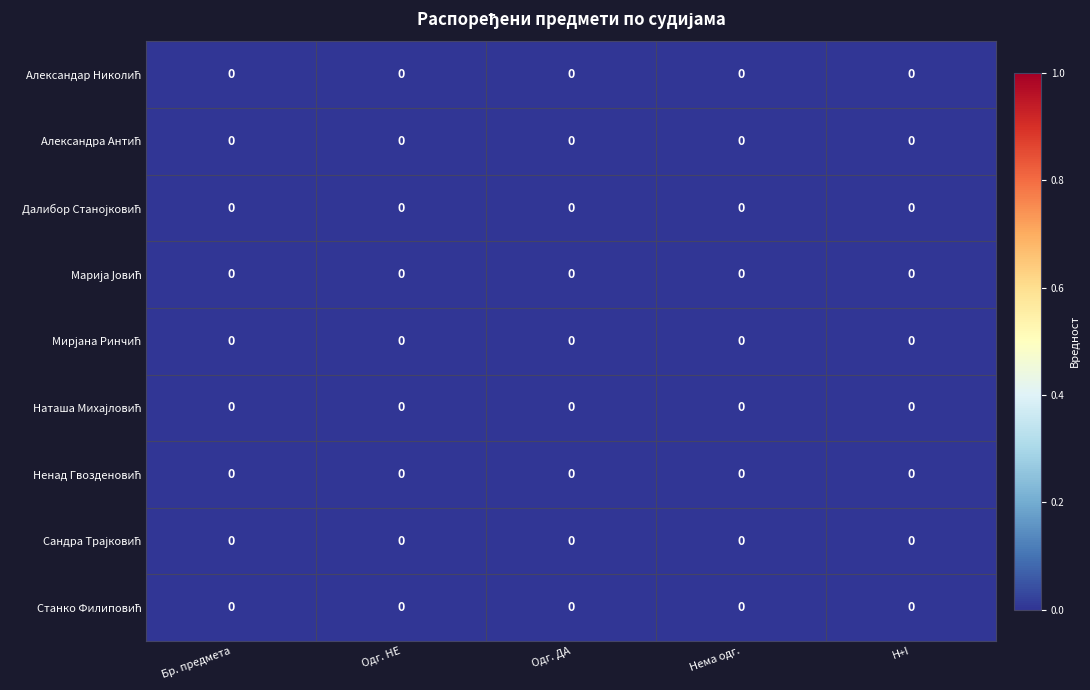

How many distinct data groups are displayed?

9